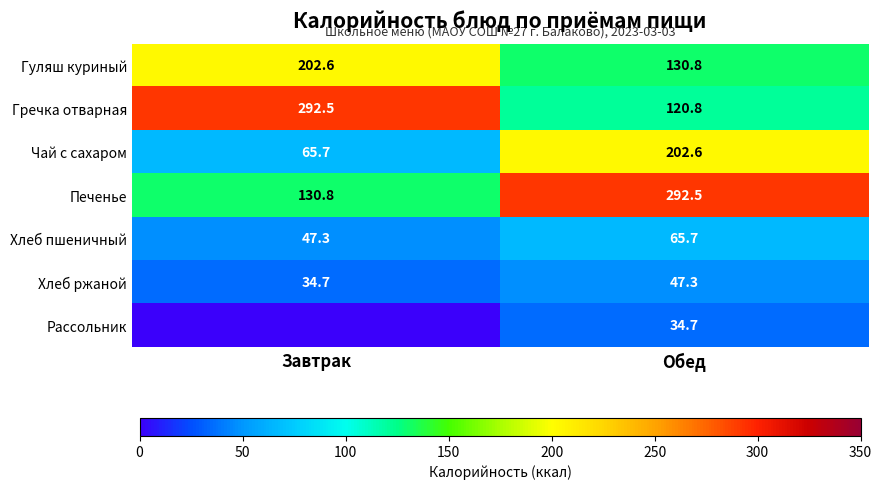

At which category is the sum across all series the highest?

Обед